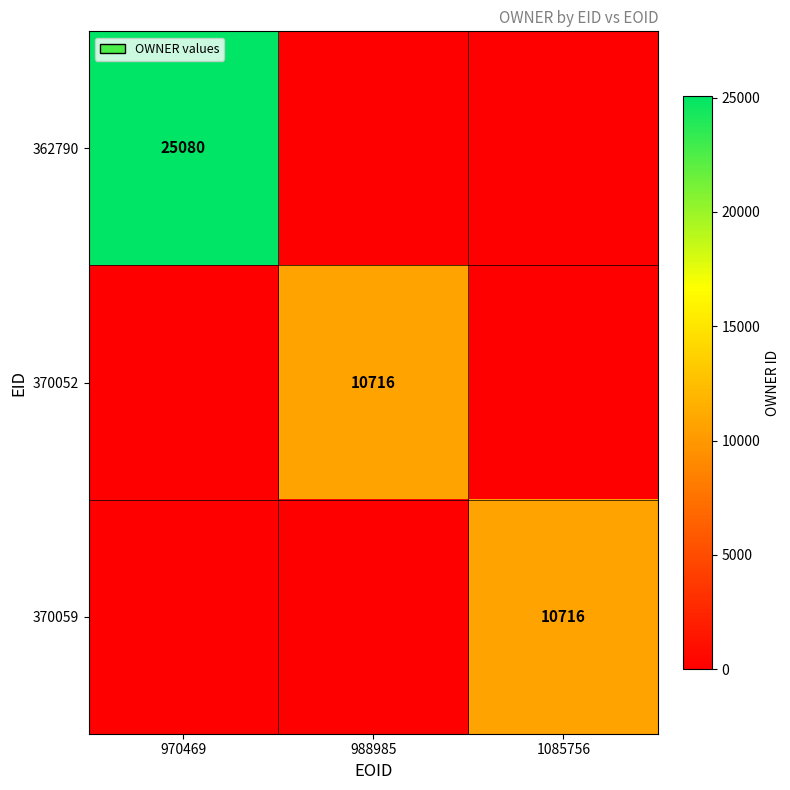

What is the spread (max minus min) of values at 1085756?

10716